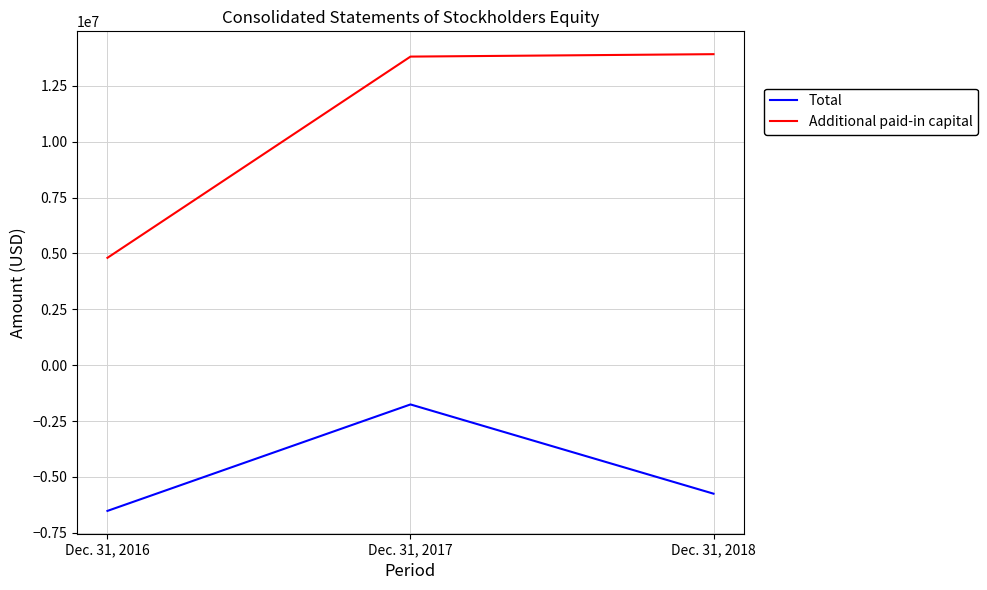

Is the value of Additional paid-in capital at Dec. 31, 2016 greater than the value of Total at Dec. 31, 2016?

Yes